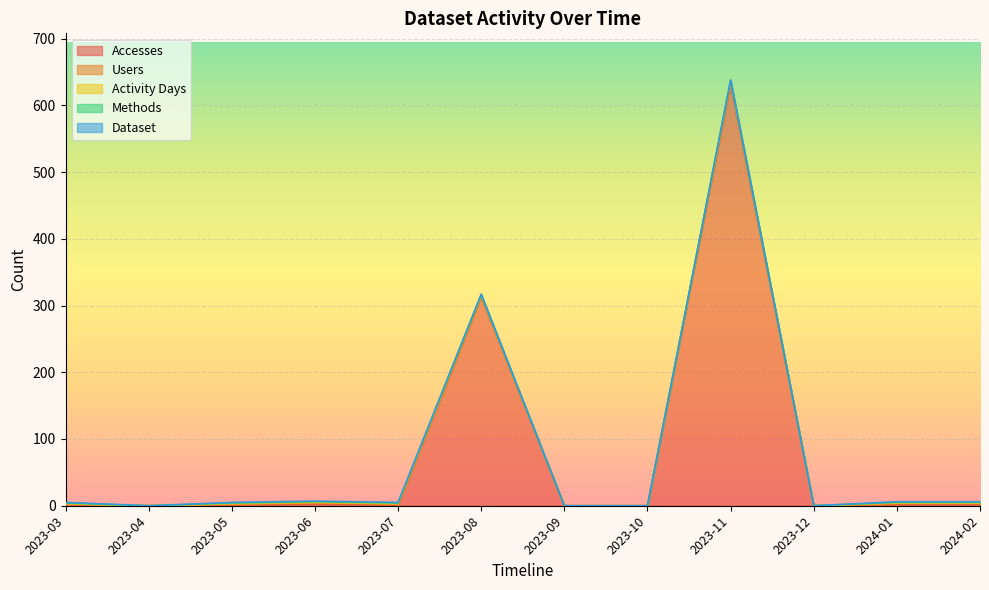

True or false: Accesses has a value of 322 at 2023-09.

False